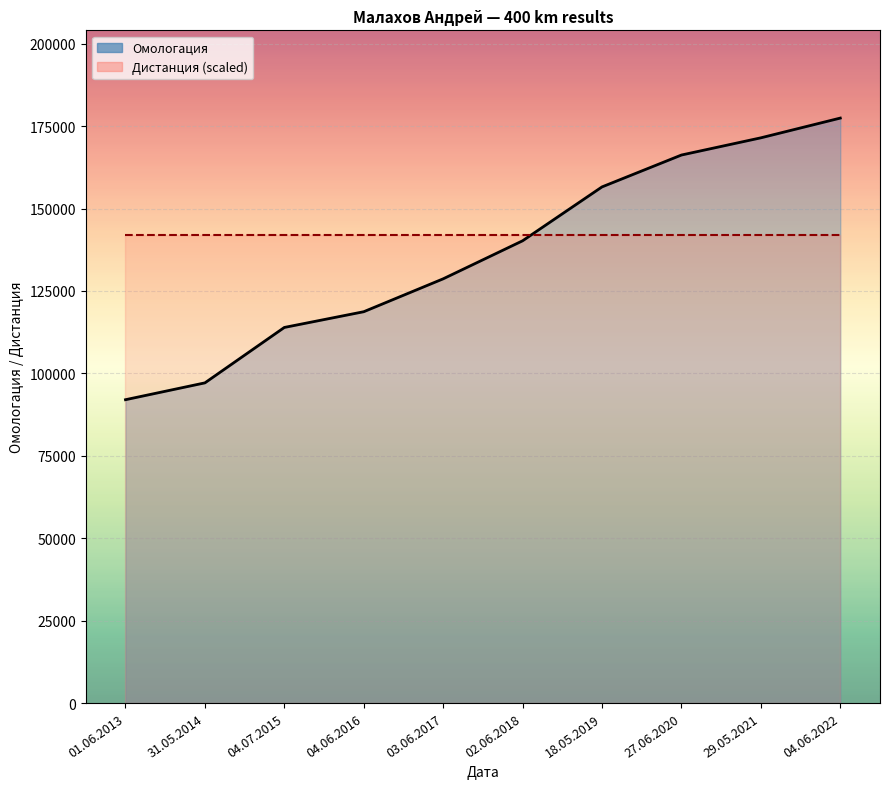

Reading left to right, list all the values displayed in this chart.

92017	97124	113933	118705	128682	140216	156563	166230	171448	177435